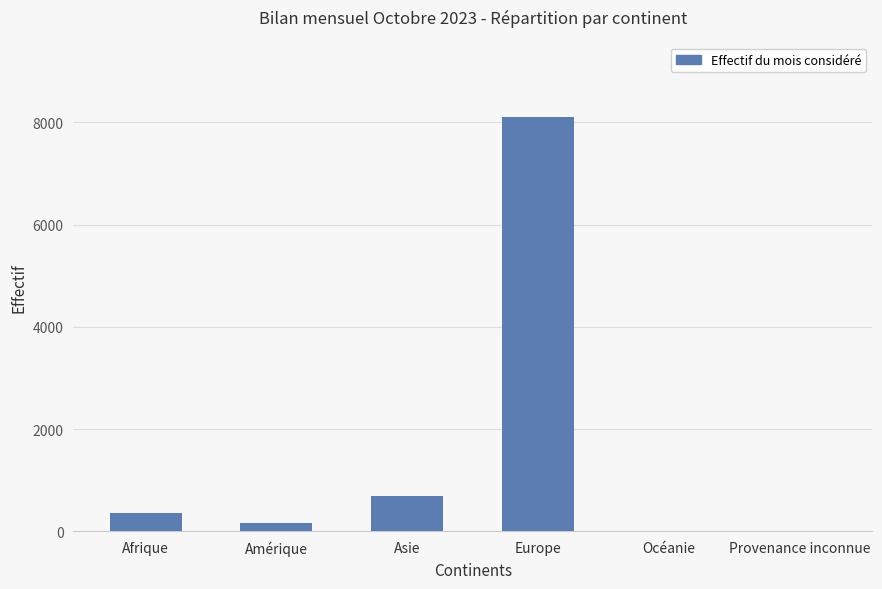

How many data points does each series have?

6